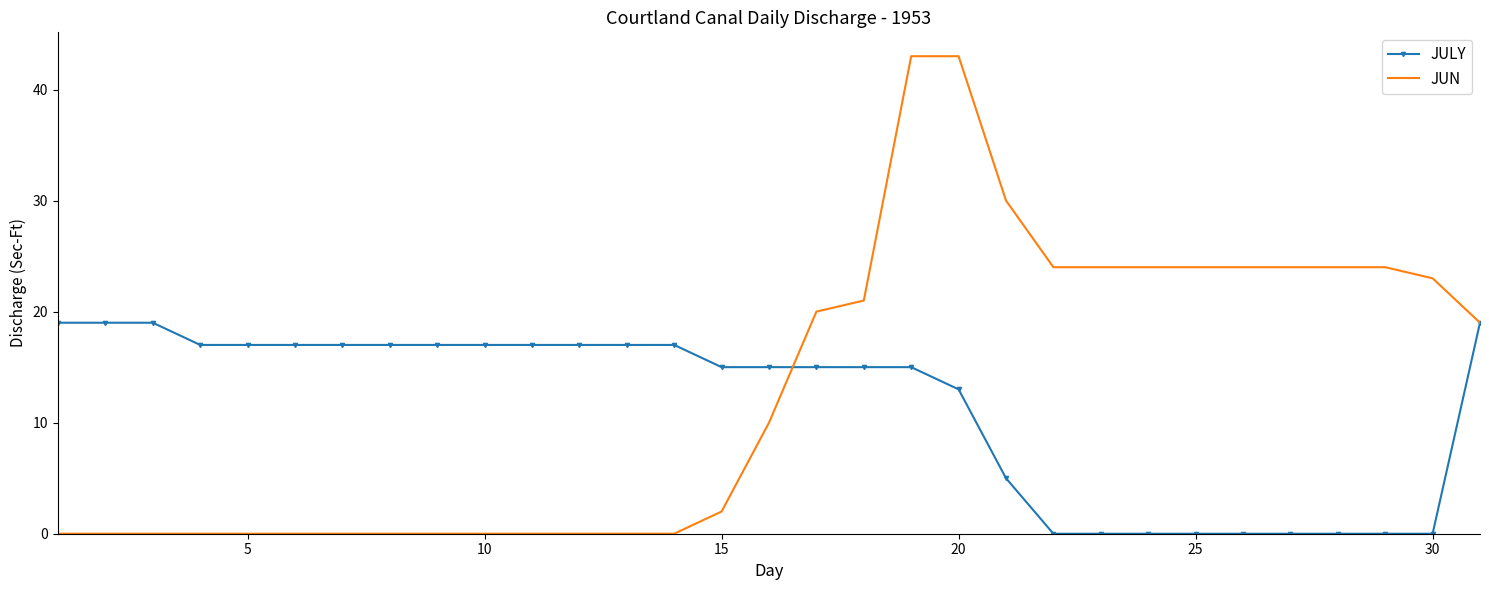

Which series has the largest range (max minus min)?

JUN